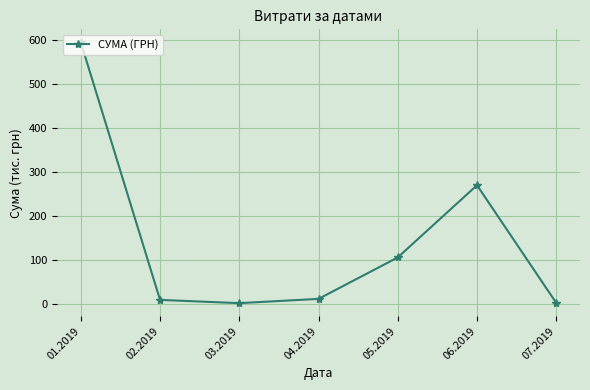

What is the difference between the maximum and minimum values?

593.8